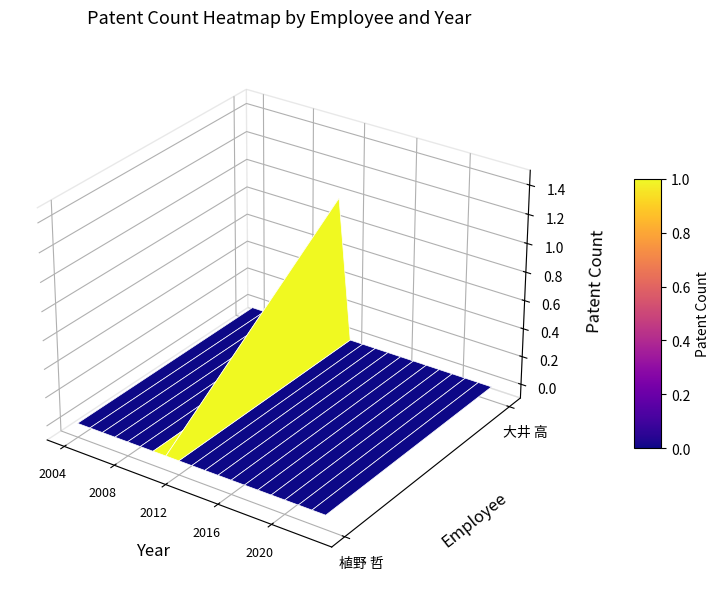

Which series has the largest total across all categories?

大井 高